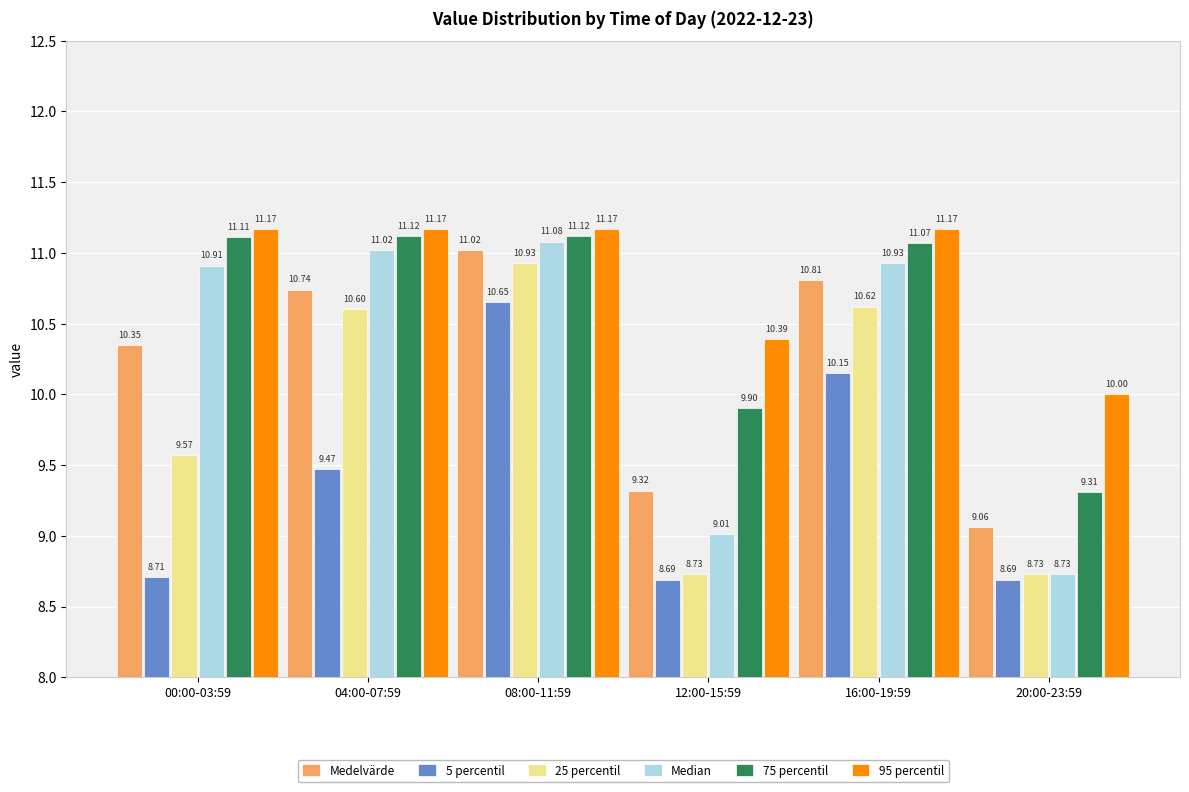

What is the total value across all series at 20:00-23:59?

54.5